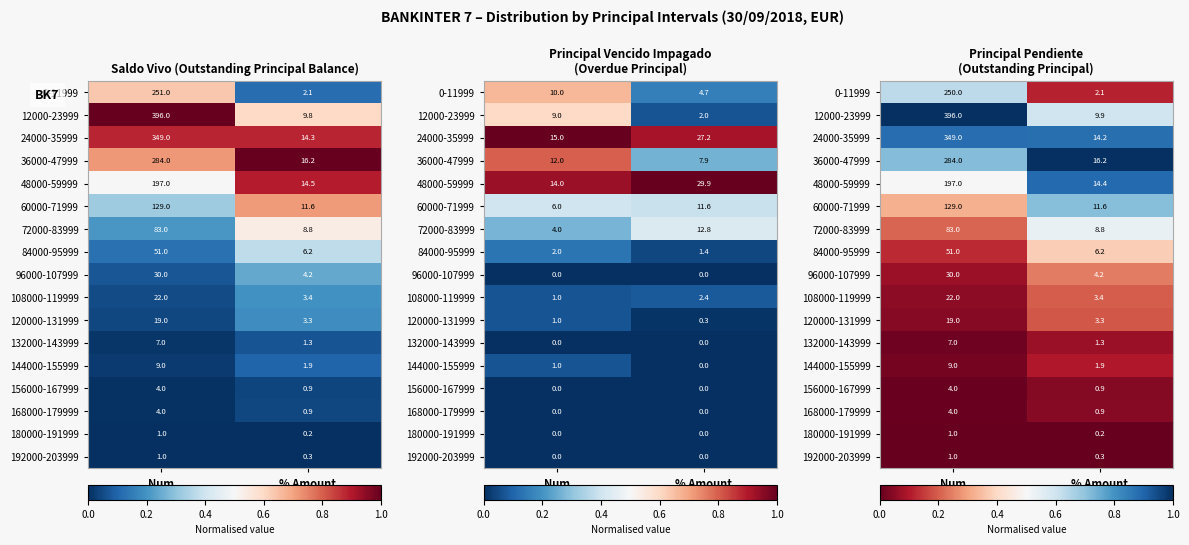

Where is 132000-143999 nearest to the value 0?

Num